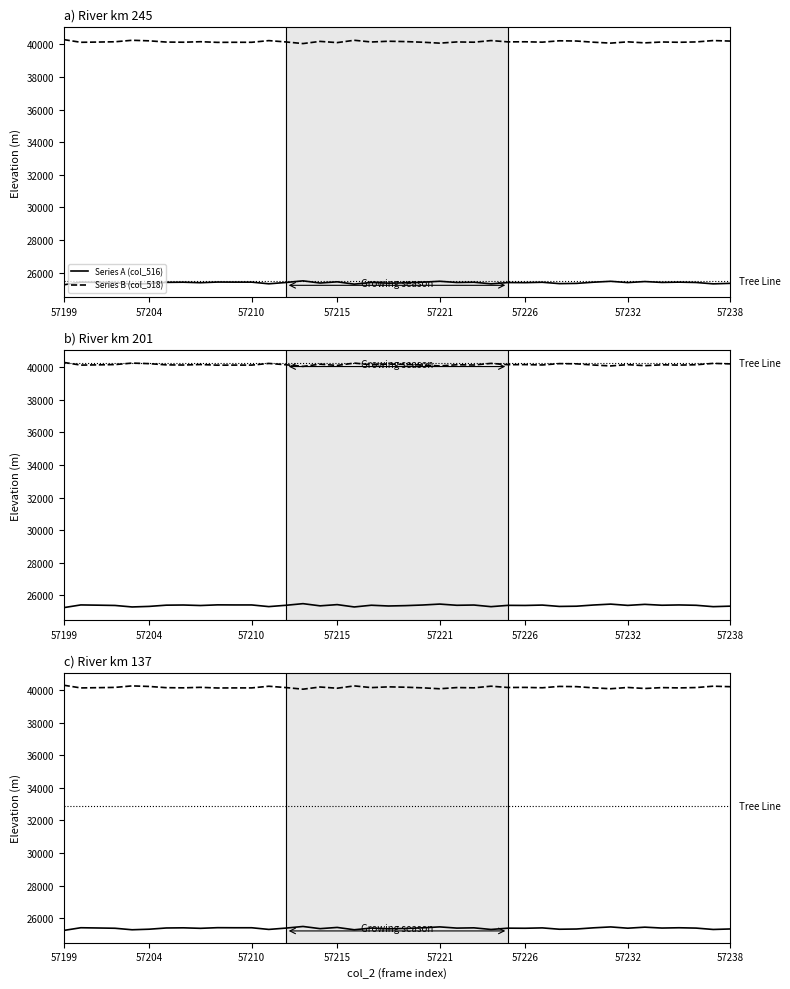

True or false: Series A (col_516) and Series B (col_518) cross at least once.

False